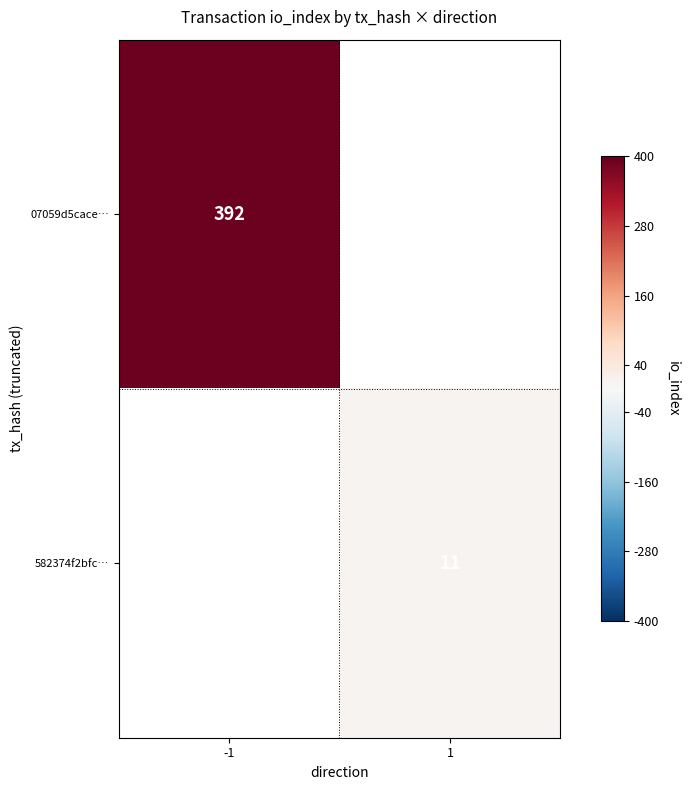

The 582374f2bfc… series shows 2 at 1. True or false?

False